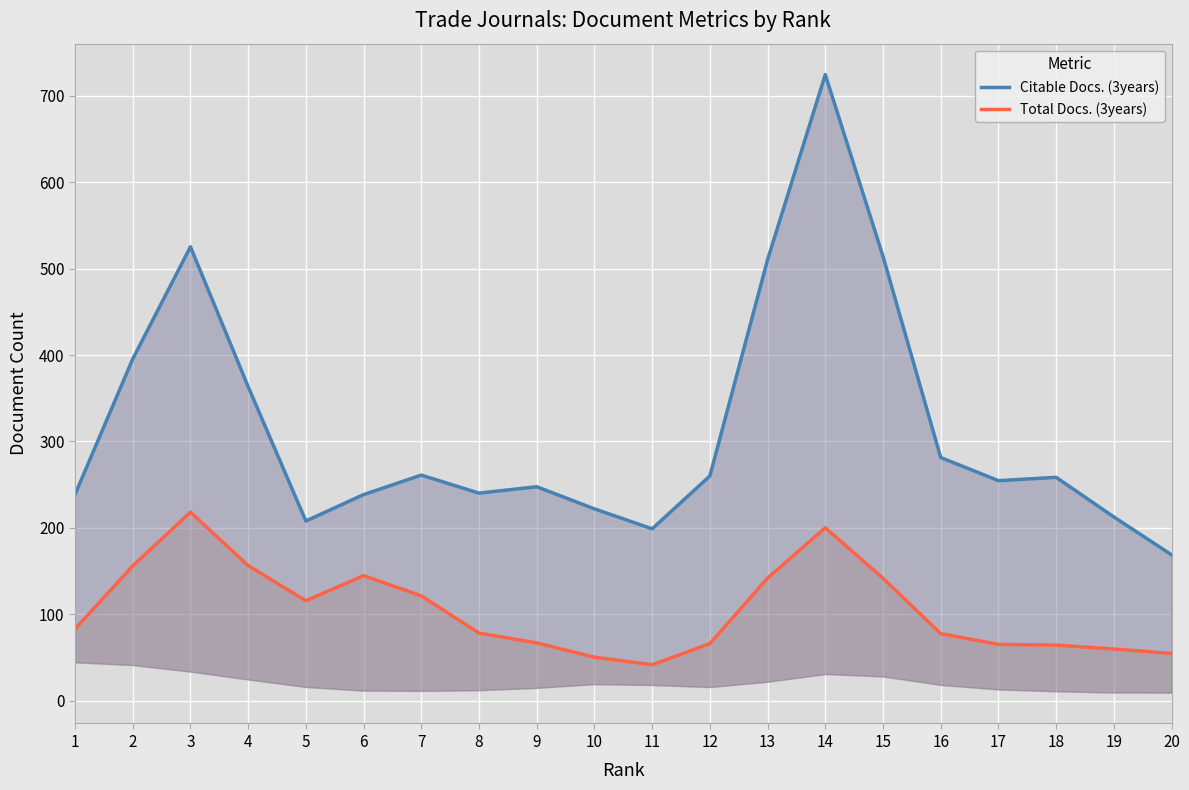

Reading right to left, extract all data points from this chart.

Citable Docs. (3years): 168.7	212.5	258.4	254.6	281.3	514.2	724.7	510.4	260.0	198.8	221.9	247.5	240.1	261.0	238.4	207.8	363.3	525.3	395.4	238.6
Total Docs. (3years): 54.4	59.7	64.1	65.0	77.4	141.5	200.0	141.7	65.9	41.4	50.1	66.7	78.1	121.2	144.6	115.5	156.2	218.1	155.8	82.8